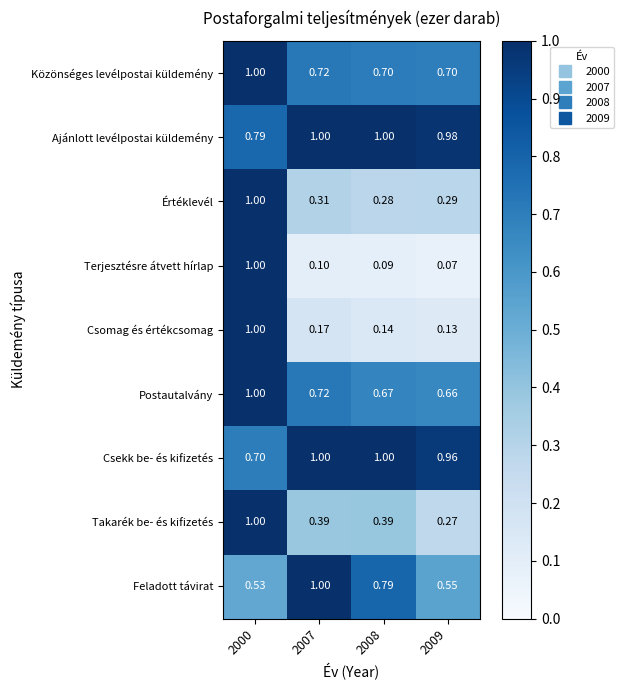

Which series has the widest spread of values?

Terjesztésre átvett hírlap